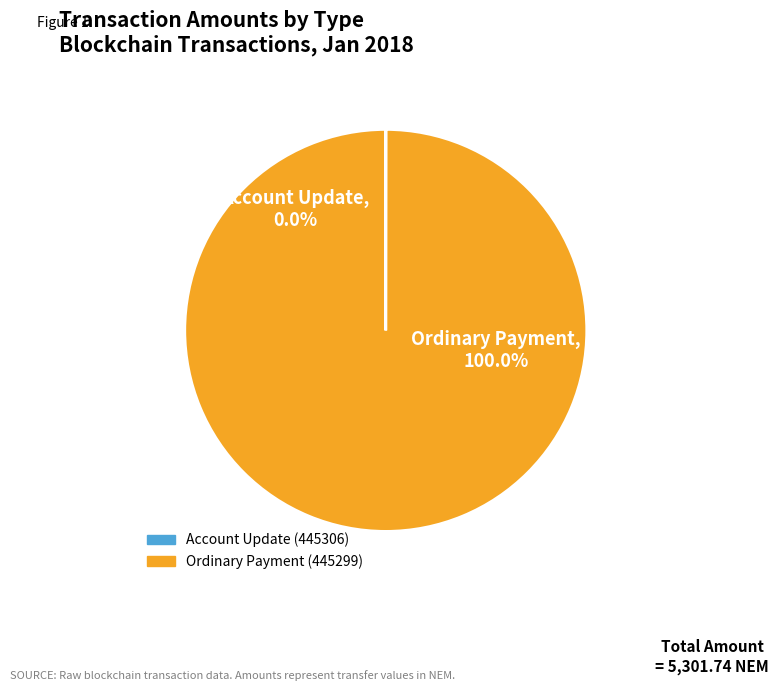

What percentage is the Ordinary Payment (445299) slice, to the nearest percent?

100%